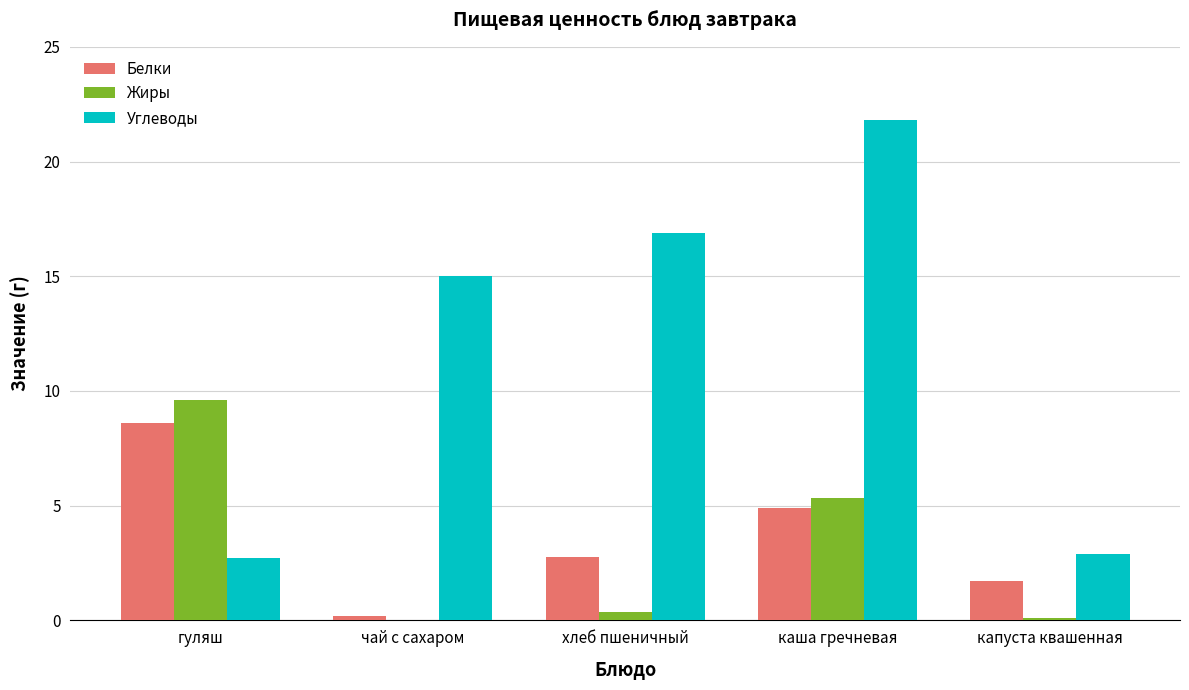

Between хлеб пшеничный and каша гречневая, which series saw the biggest shift?

Жиры